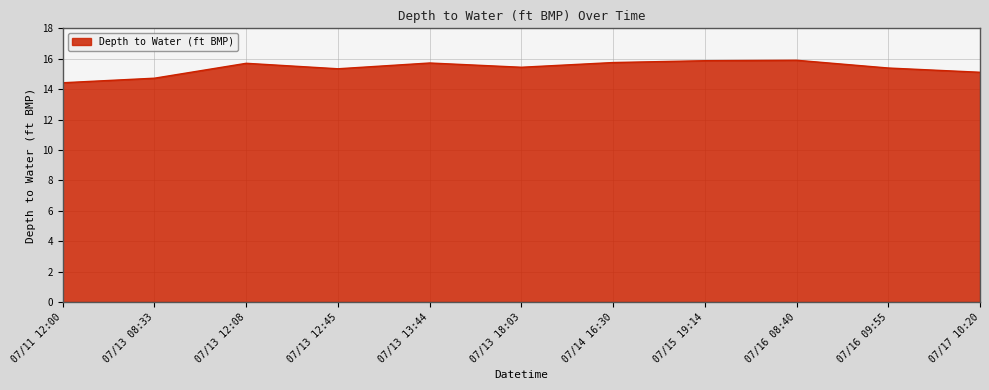

What is the difference between the maximum and minimum values?

1.5